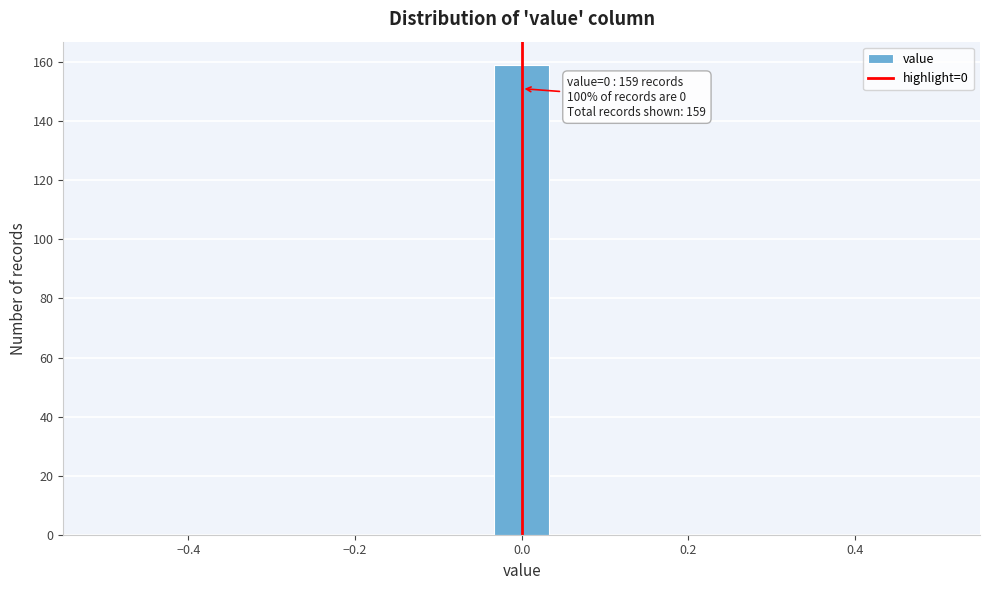

Read against the x-axis, roughly where is the centre of the tallest bar?

0.00